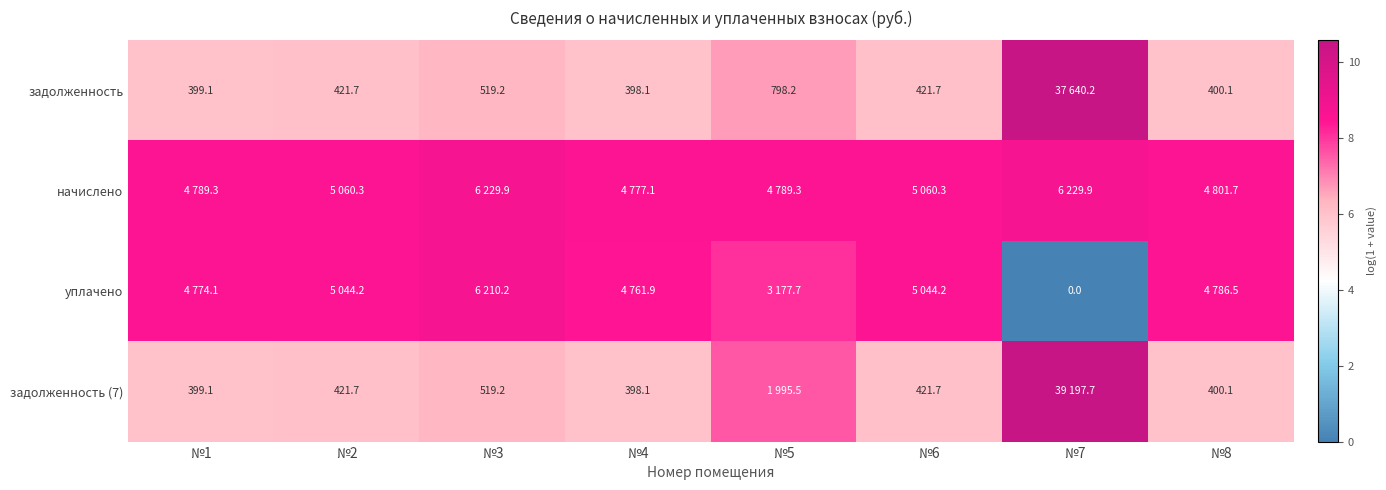

Which category has the lowest value across all series?

№7